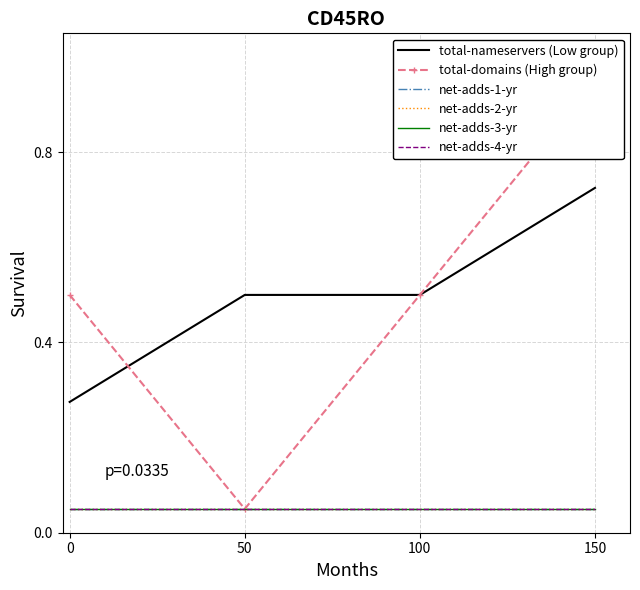

Does the chart have visible grid lines?

Yes